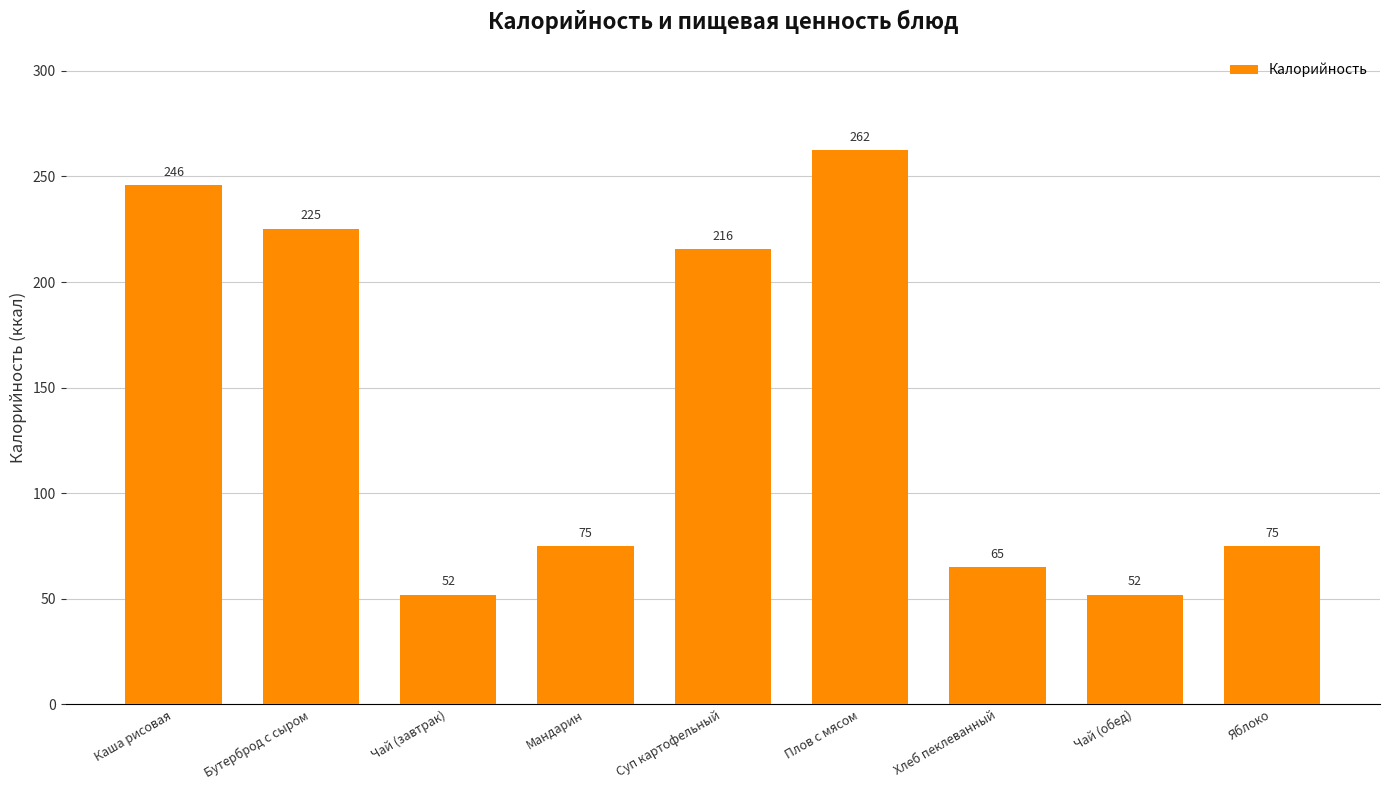

Which category has the highest value across all series?

Плов с мясом